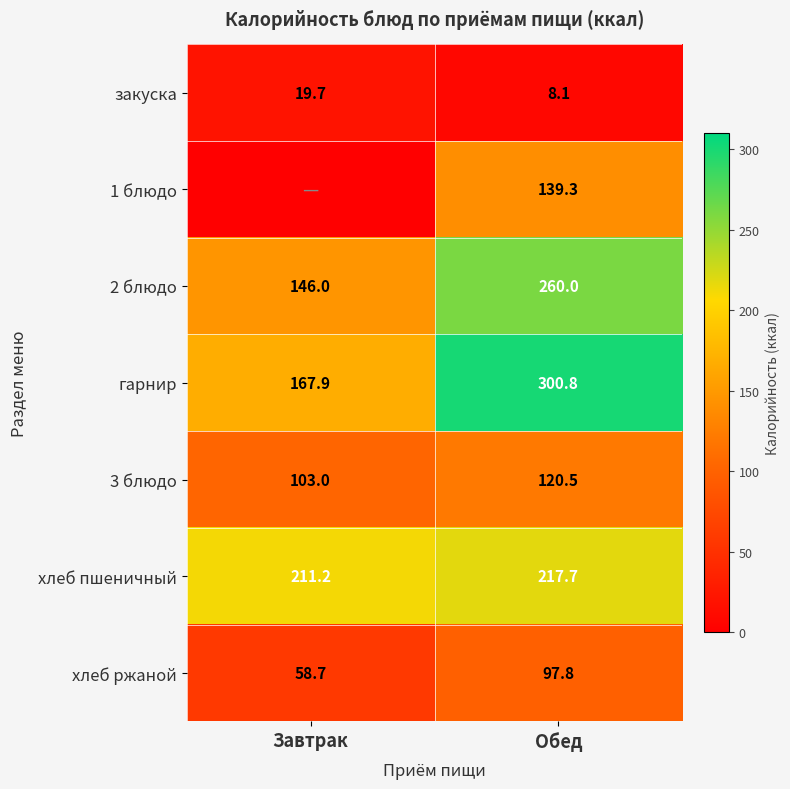

What is the difference between the highest and lowest values at Обед?

292.7